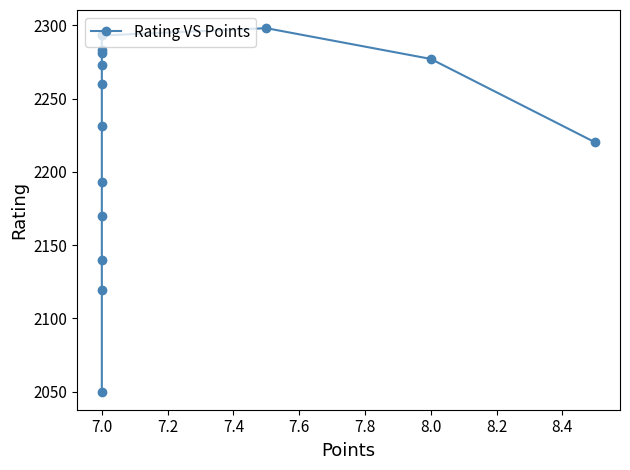

What is the maximum value shown in the chart?

2298